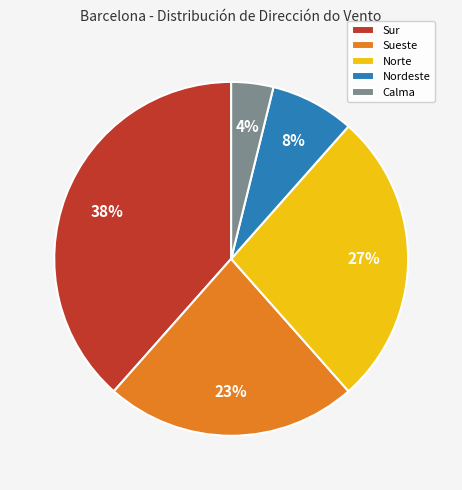

Rank the categories by value from highest to lowest.

Sur, Norte, Sueste, Nordeste, Calma